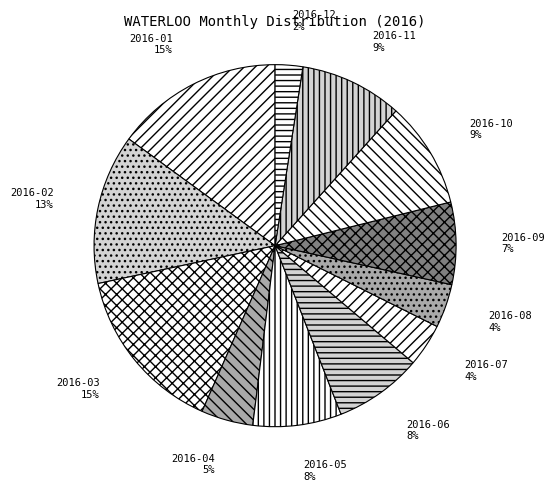

What is the smallest slice in the pie chart?

2016-12